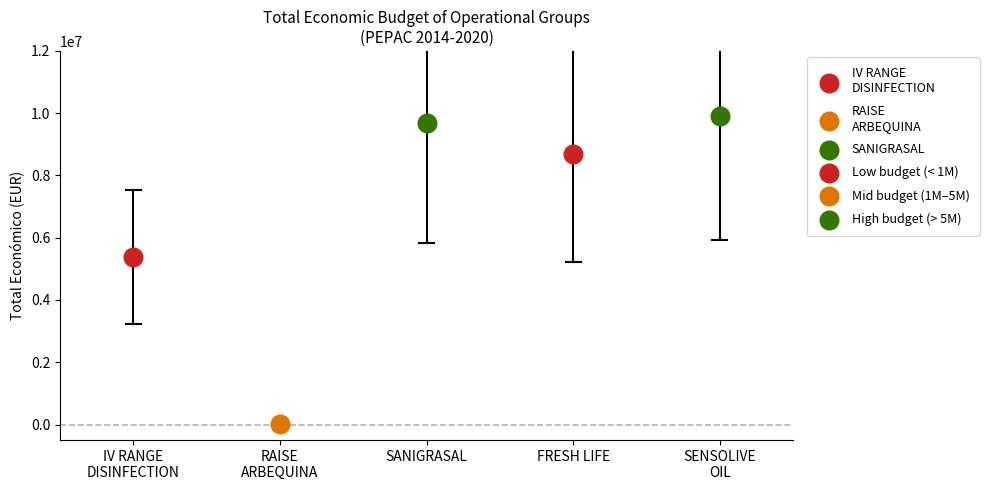

What is the ratio of the value at FRESH LIFE to the value at RAISE
ARBEQUINA?

870.2